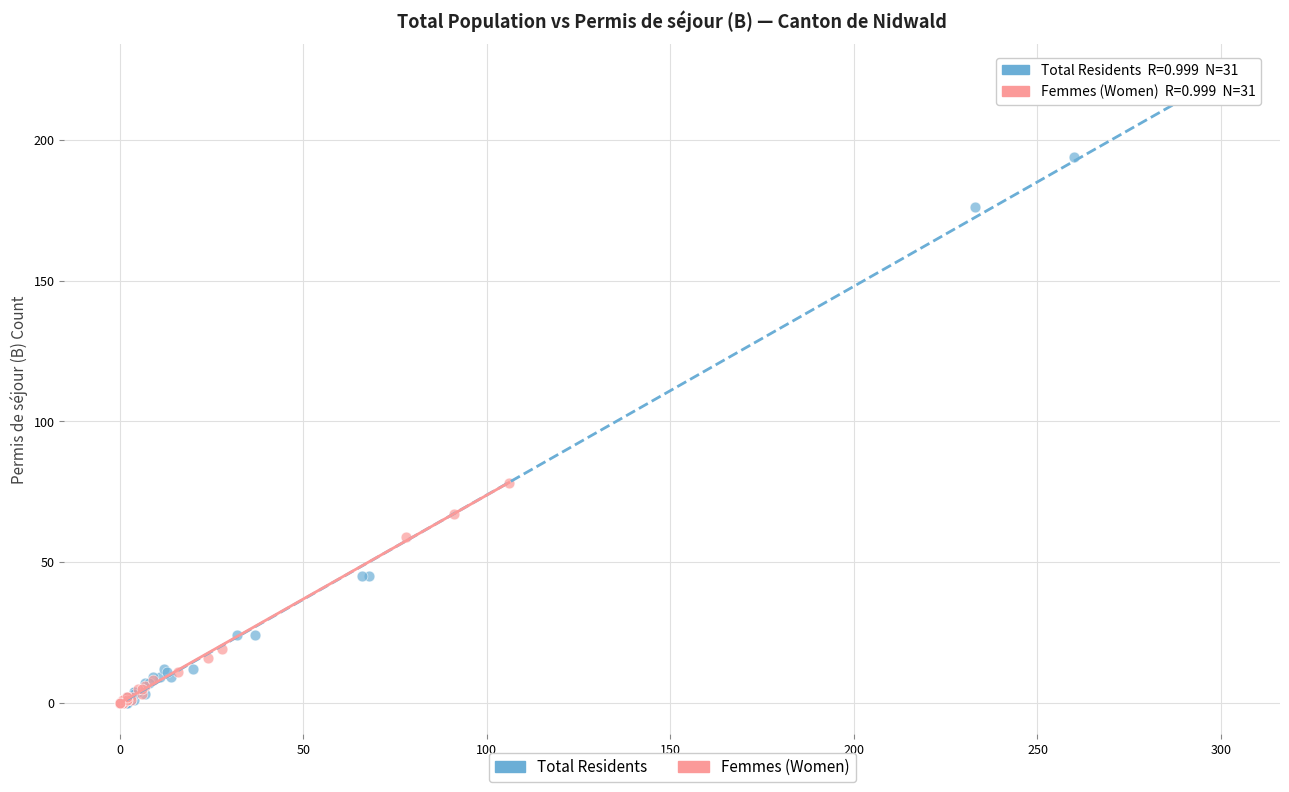

Which series contains the highest Y value?

Total Residents